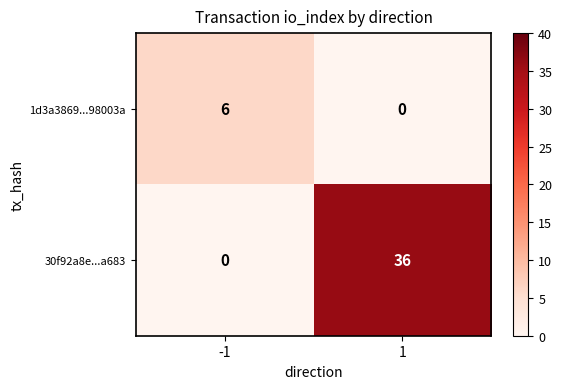

Rank the series at 1 from highest to lowest value.

30f92a8e...a683, 1d3a3869...98003a